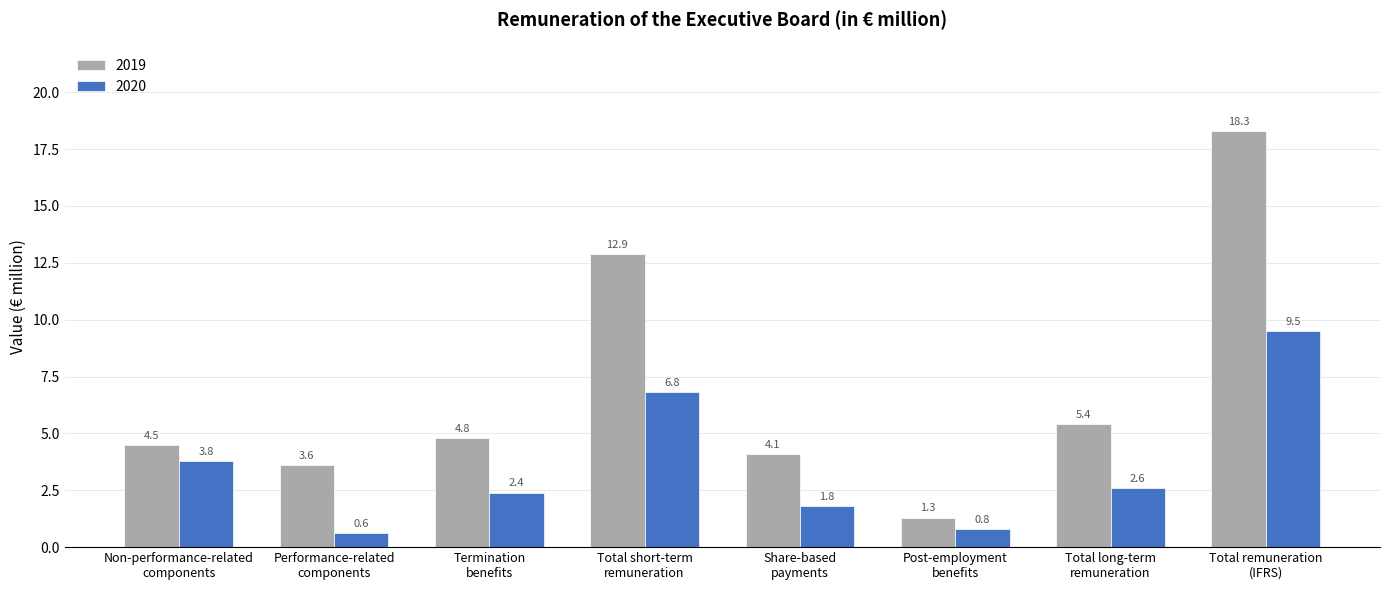

Which series has the widest spread of values?

2019